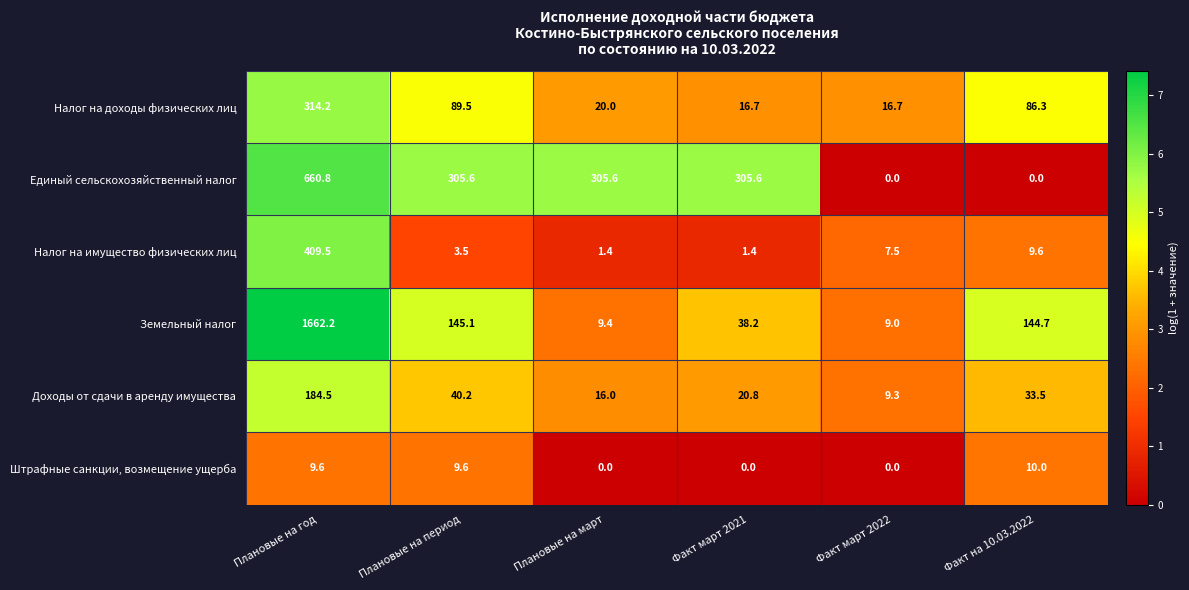

What is the greatest value displayed?

1662.2